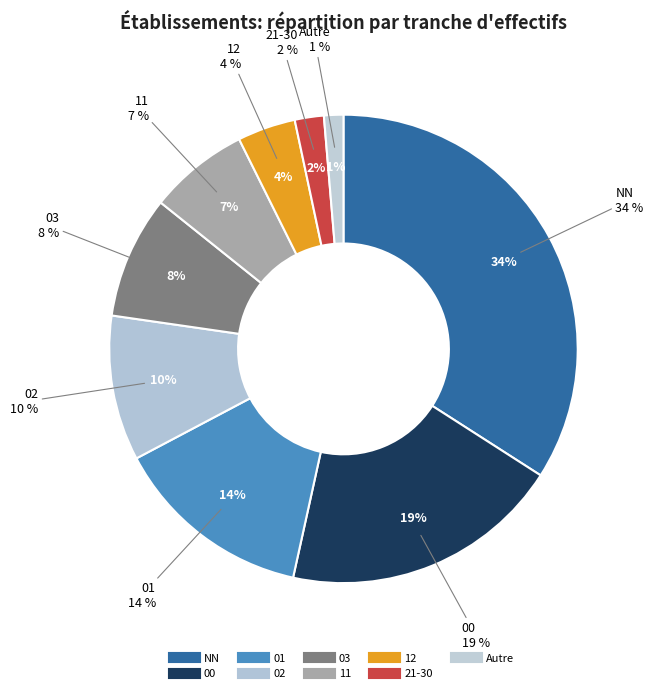

The 12 slice represents 14% of the pie. True or false?

False